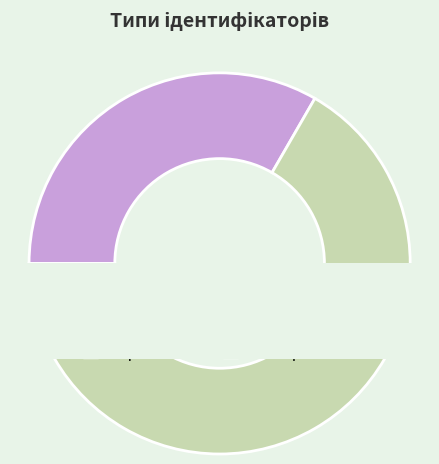

To the nearest percent, what percentage of the pie is Строковий?

33%